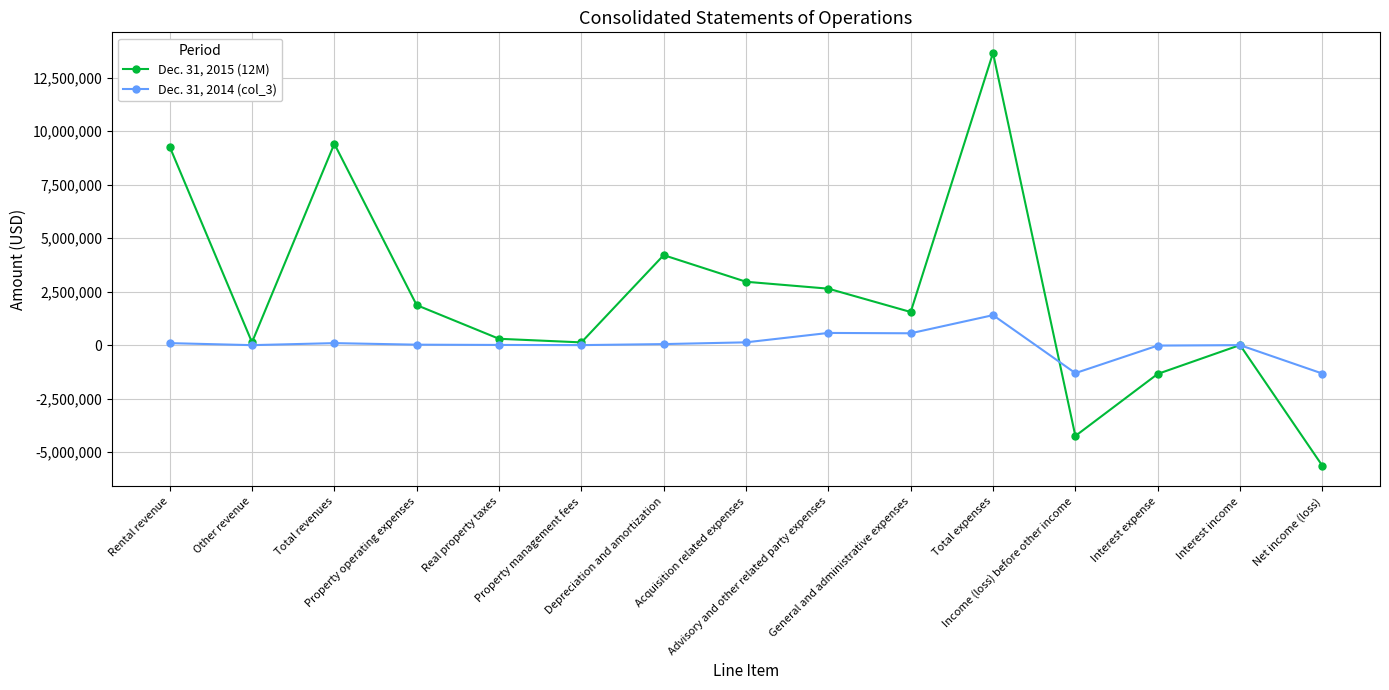

How many series are shown in this chart?

2